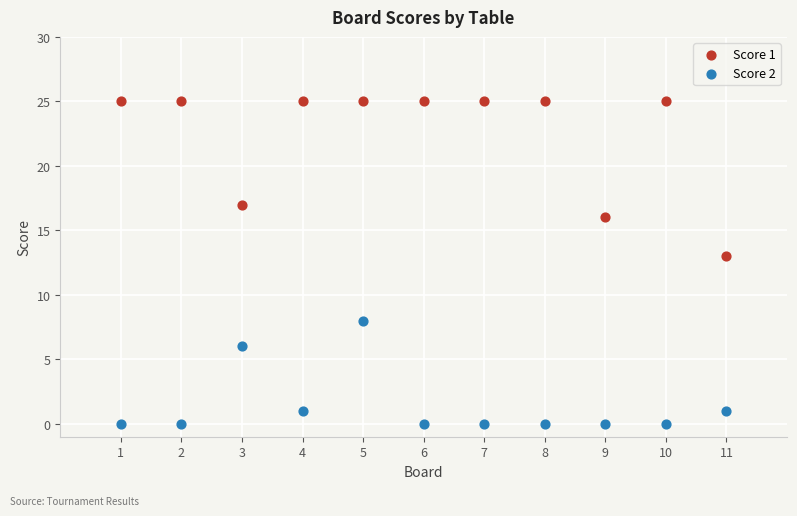

Across all series, what Y value is closest to 12?

13